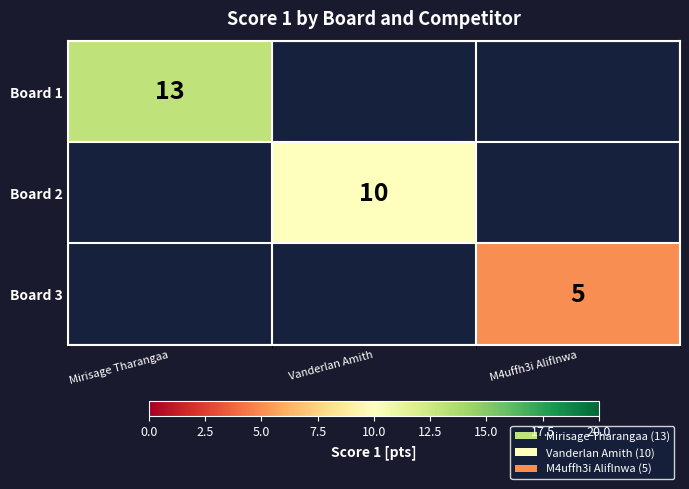

What is the maximum value shown in the chart?

13.0